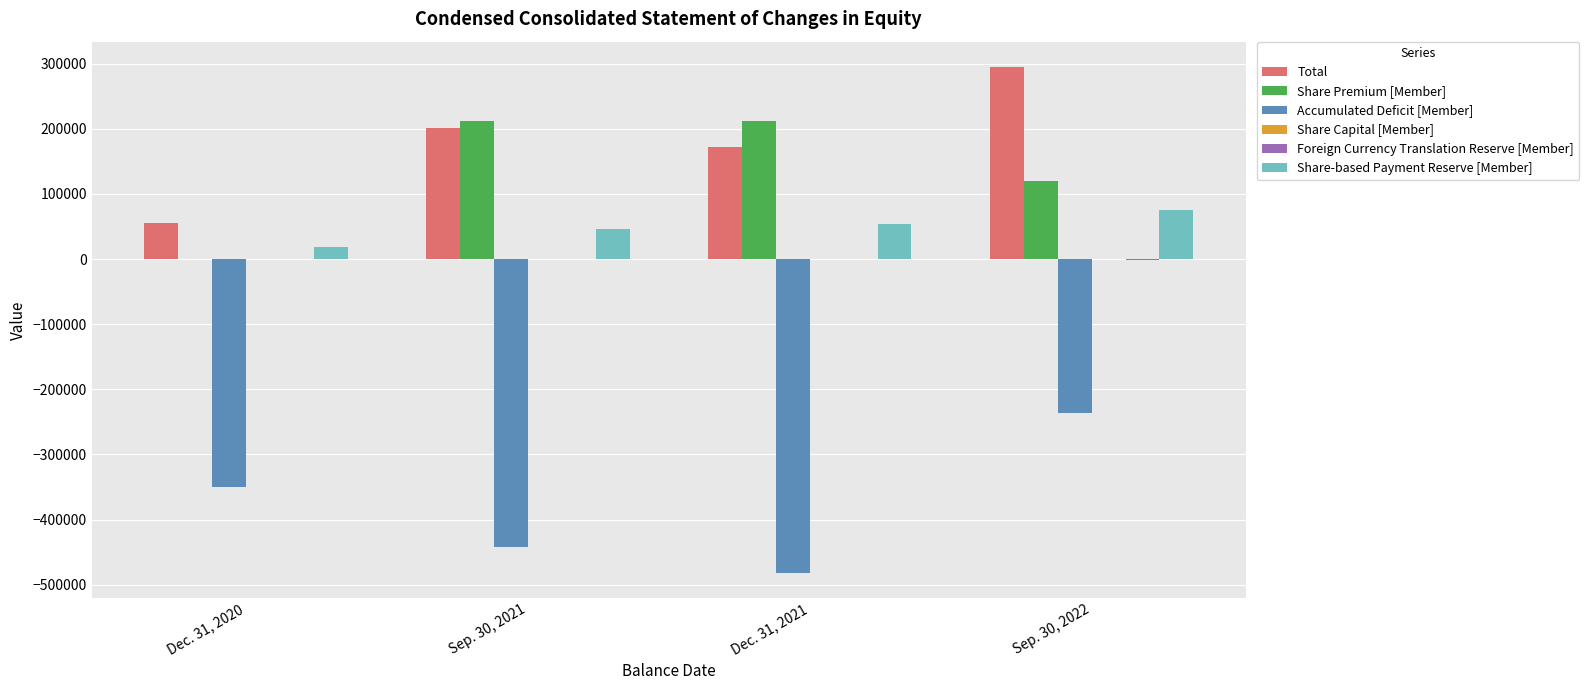

What value does the Share Premium [Member] series have at Sep. 30, 2022, to the nearest 10?

120150